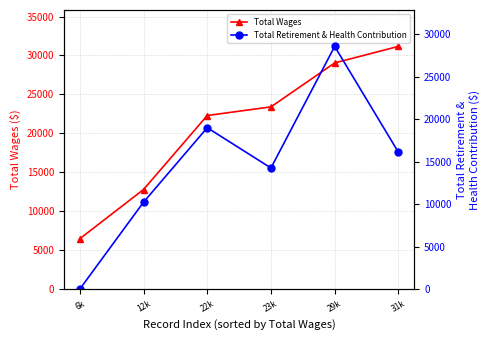

Rank the series by their average value, from highest to lowest.

Total Wages, Total Retirement & Health Contribution